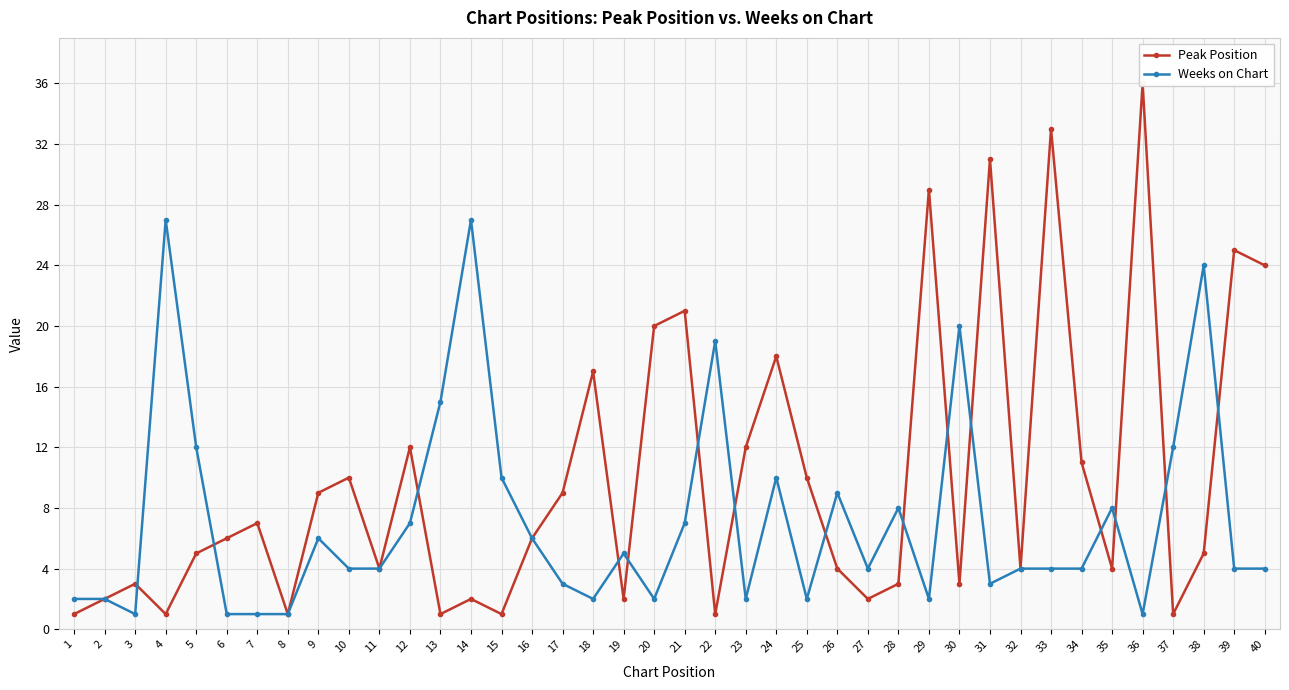

How many intersections are there between Peak Position and Weeks on Chart?

15